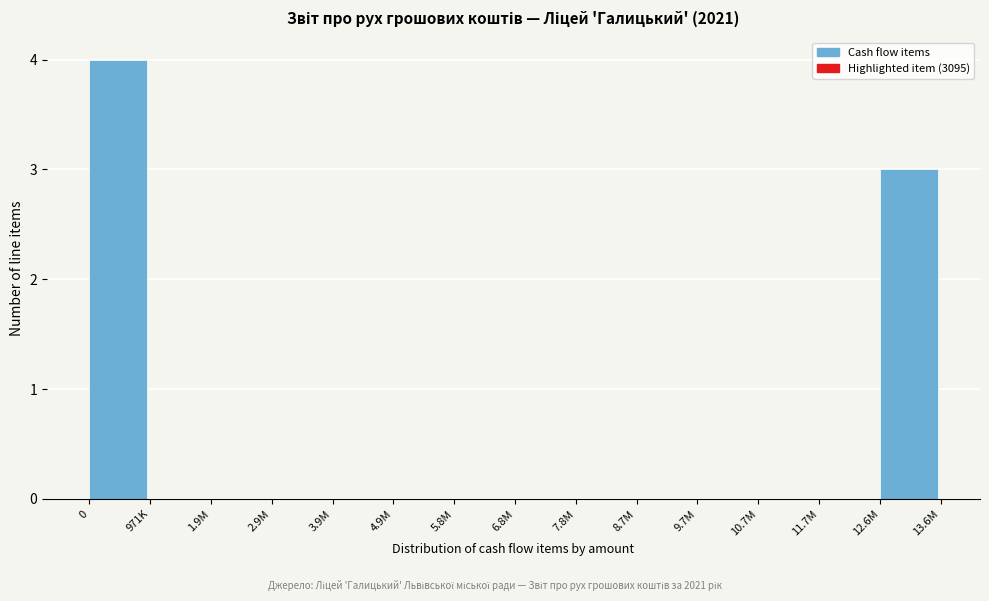

Reading left to right, transcribe all the data shown in this chart.

0=4	971K=0	1.9M=0	2.9M=0	3.9M=0	4.9M=0	5.8M=0	6.8M=0	7.8M=0	8.7M=0	9.7M=0	10.7M=0	11.7M=0	12.6M=3